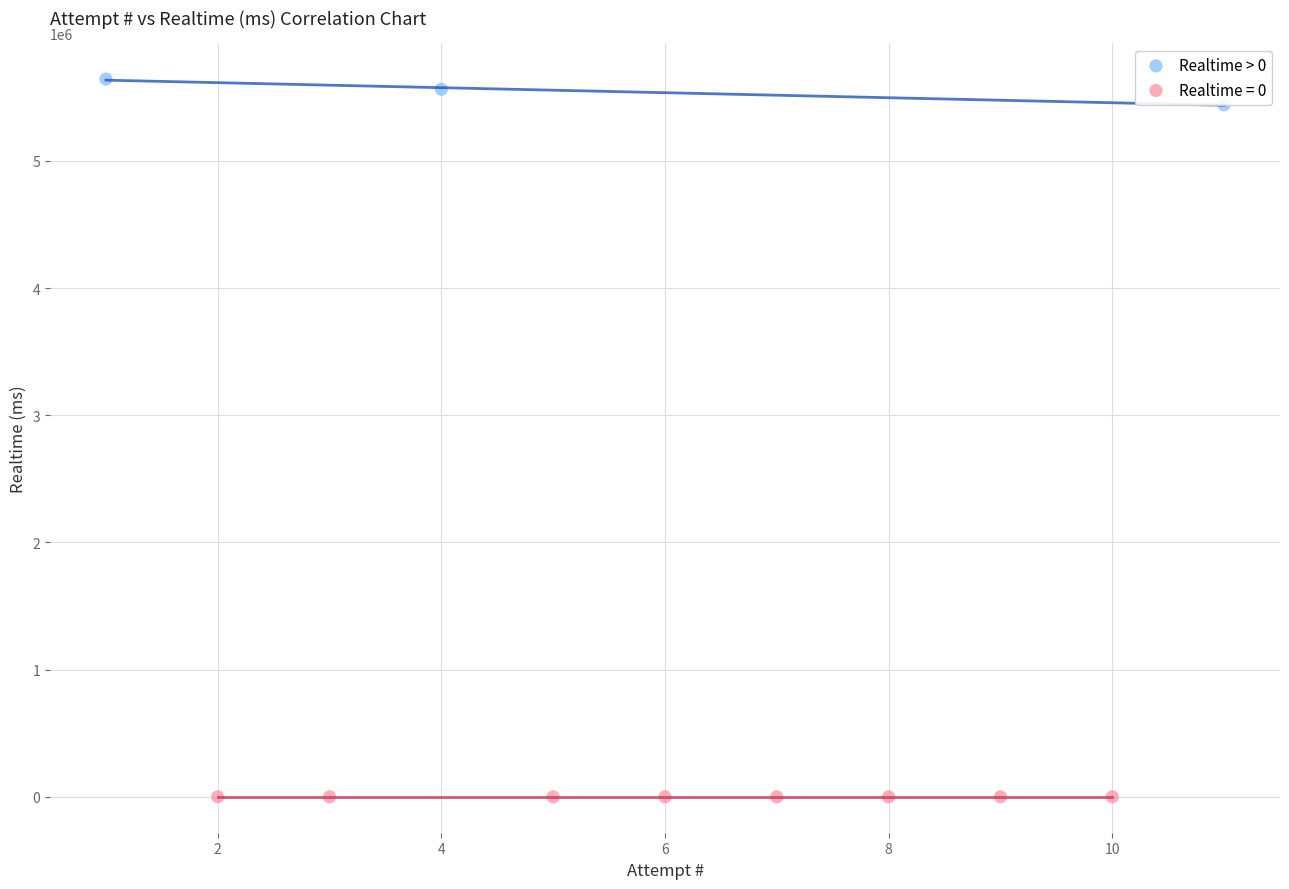

Which series contains the lowest Y value?

Realtime = 0